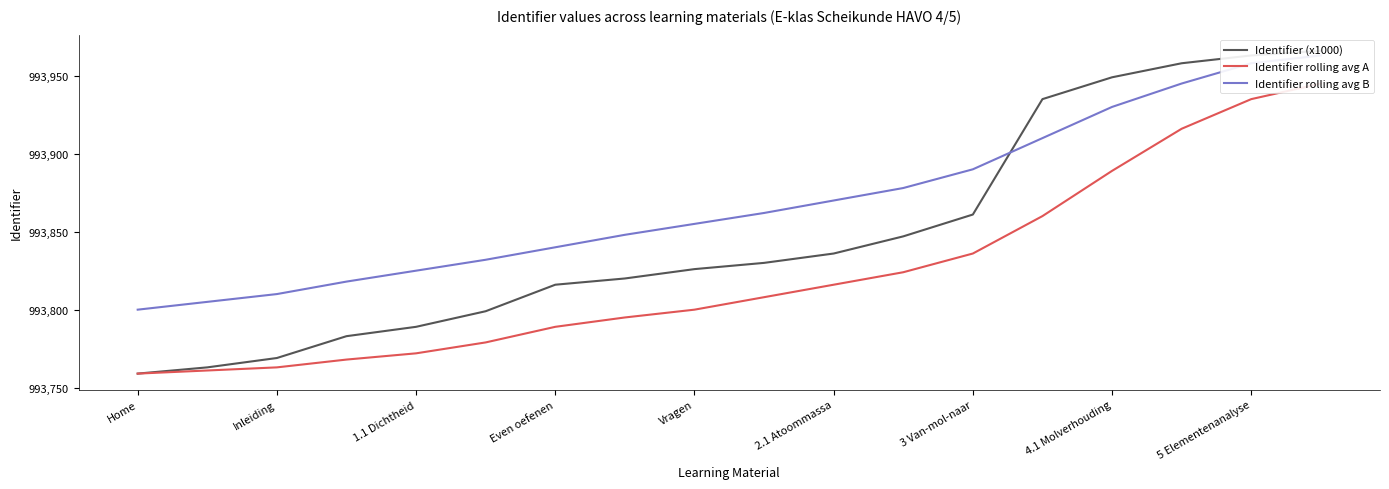

What are all the series names shown in the legend?

Identifier (x1000), Identifier rolling avg A, Identifier rolling avg B